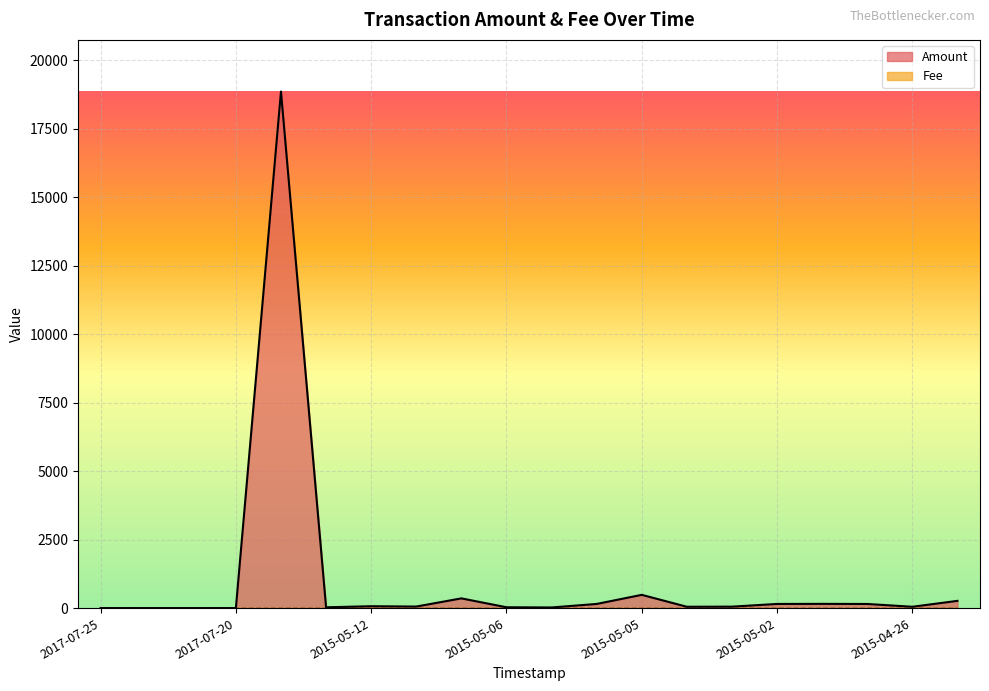

What is the maximum value shown in the chart?

18851.0